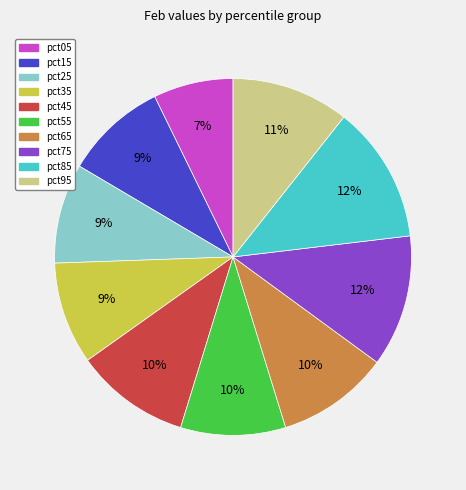

How many segments does this pie chart have?

10